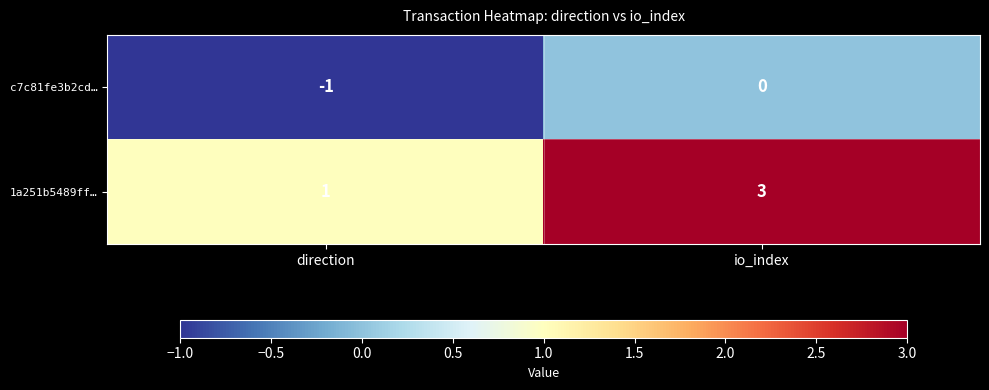

Rank the series by their average value, from lowest to highest.

c7c81fe3b2cd…, 1a251b5489ff…